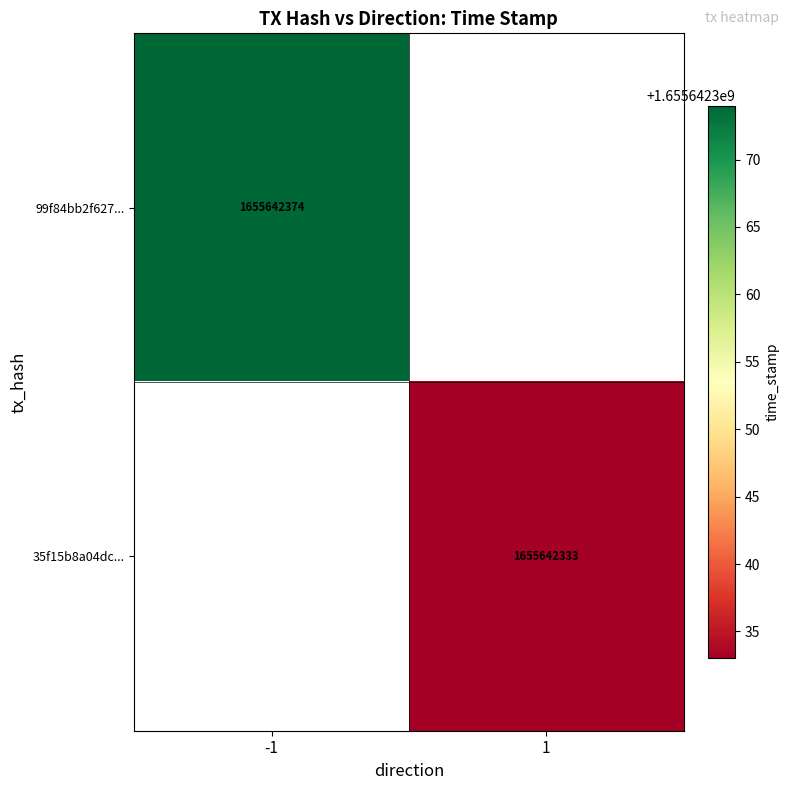

The value of 35f15b8a04dc... at 1 is 2635783353. True or false?

False